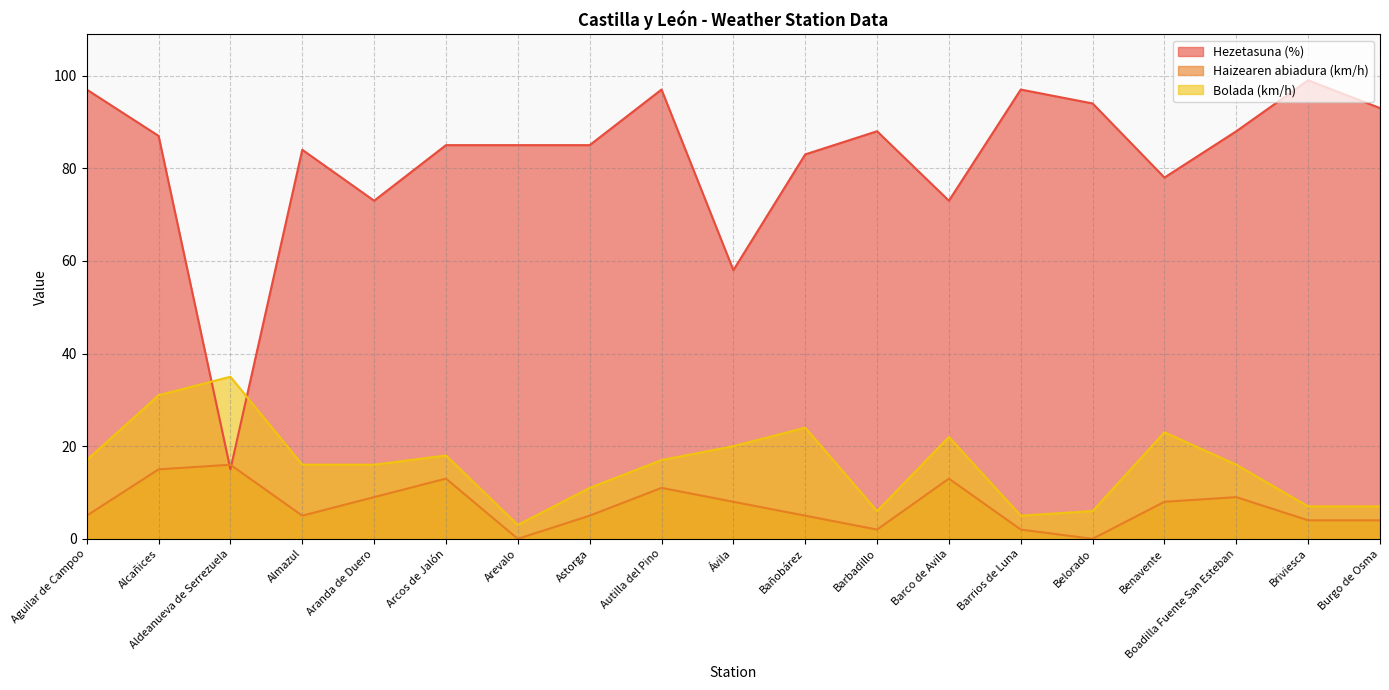

What position from the right is Barbadillo?

8